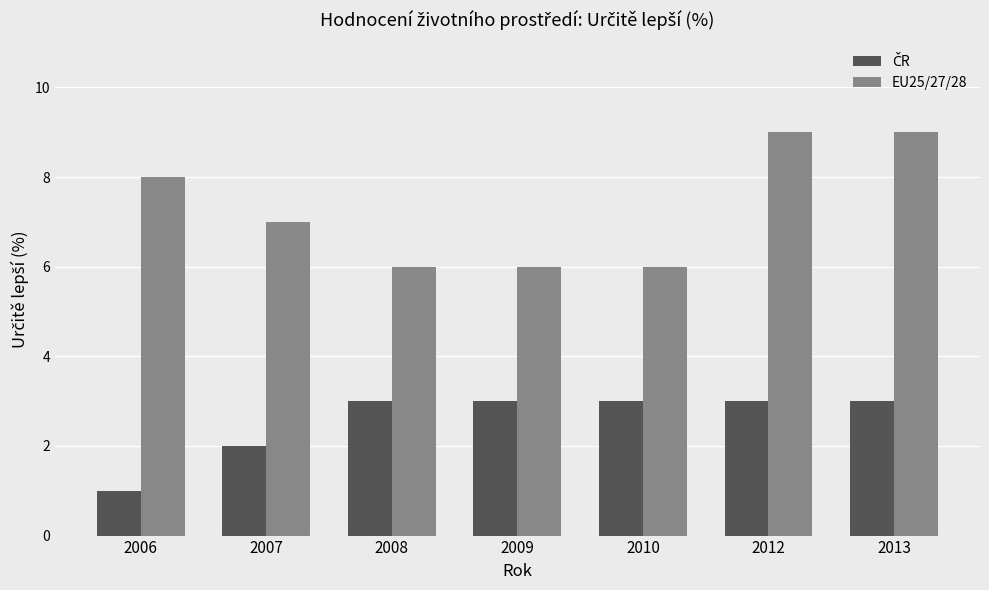

What is the greatest value displayed?

9